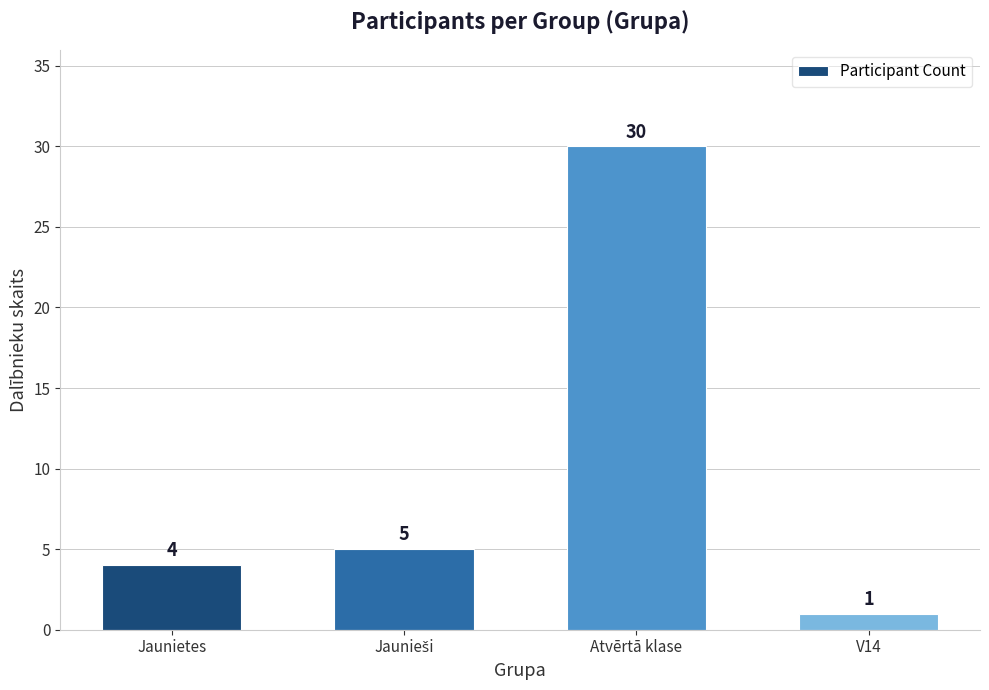

Which has a higher value, V14 or Atvērtā klase?

Atvērtā klase